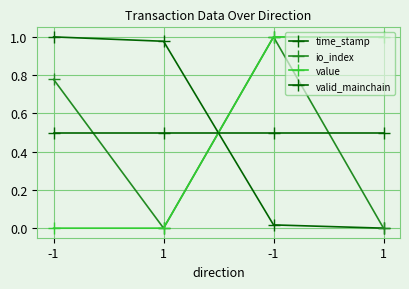

What is the average value of the valid_mainchain series?

0.5